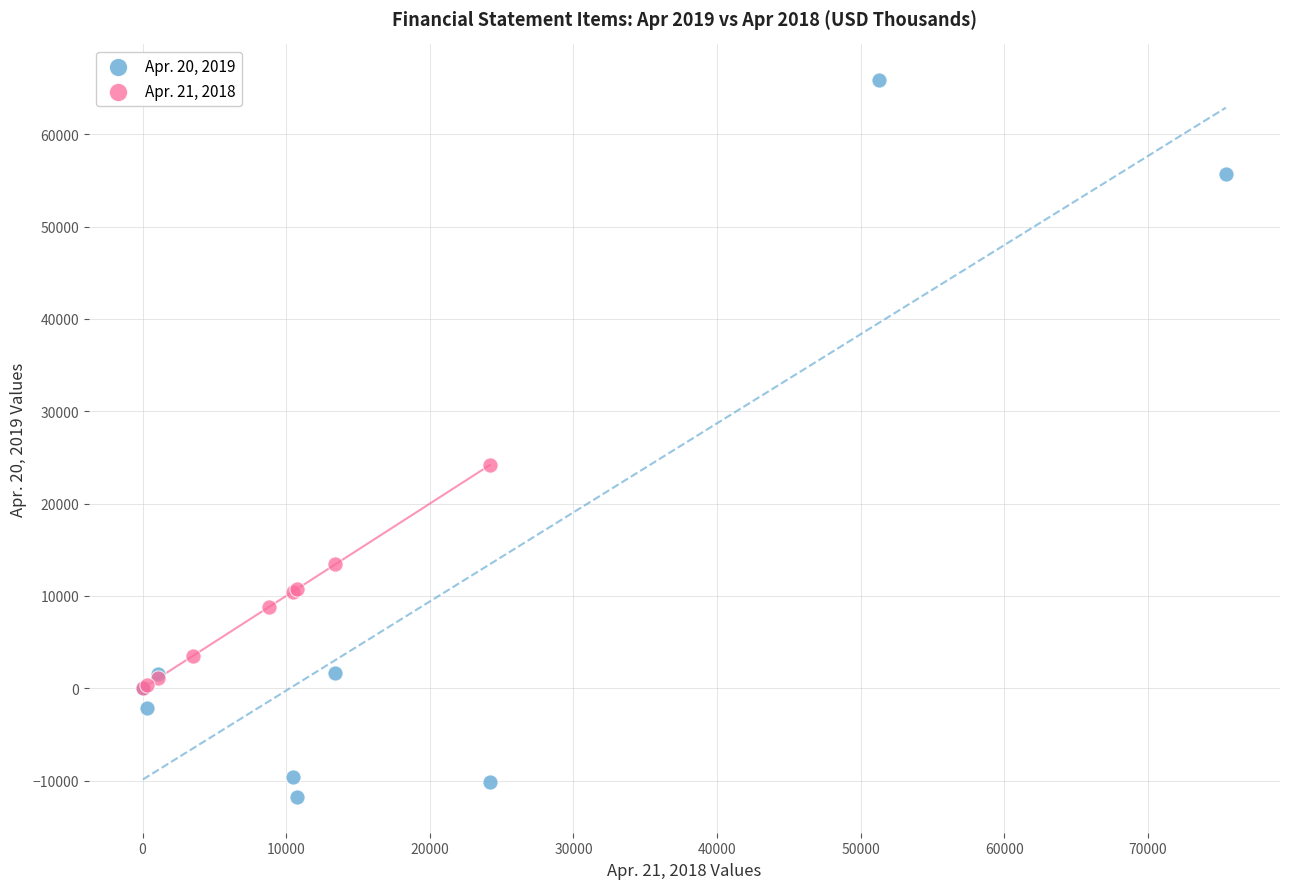

Which series contains the lowest Y value?

Apr. 20, 2019